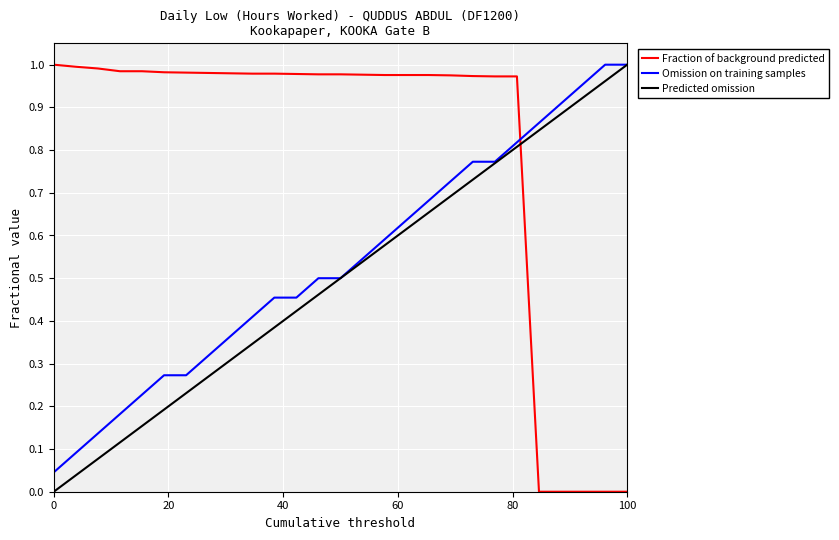

Which series ends up on top after the final intersection of Fraction of background predicted and Omission on training samples?

Omission on training samples